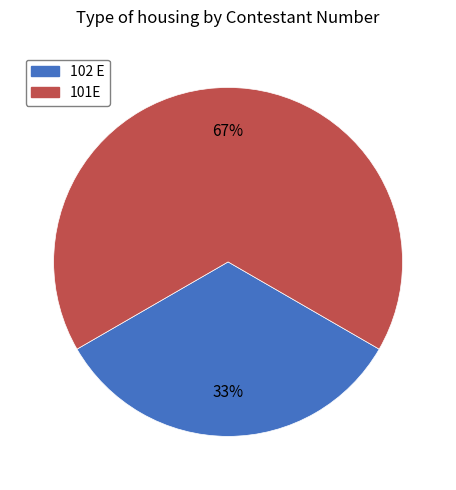

Which category accounts for the majority?

101E